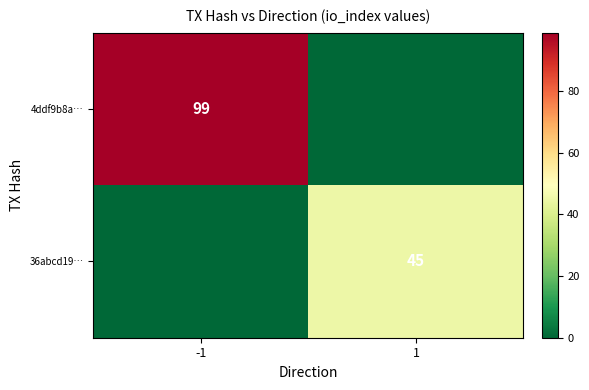

The value of 36abcd19… at 1 is 45. True or false?

True